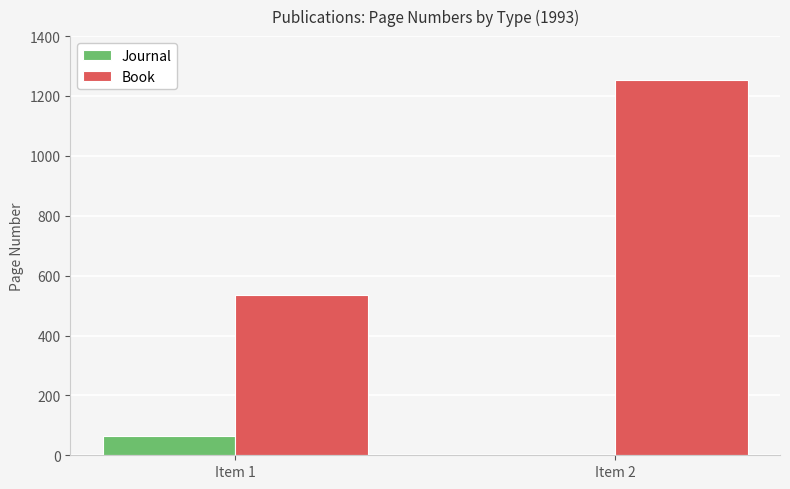

At which category does the chart reach its peak across all series?

Item 2